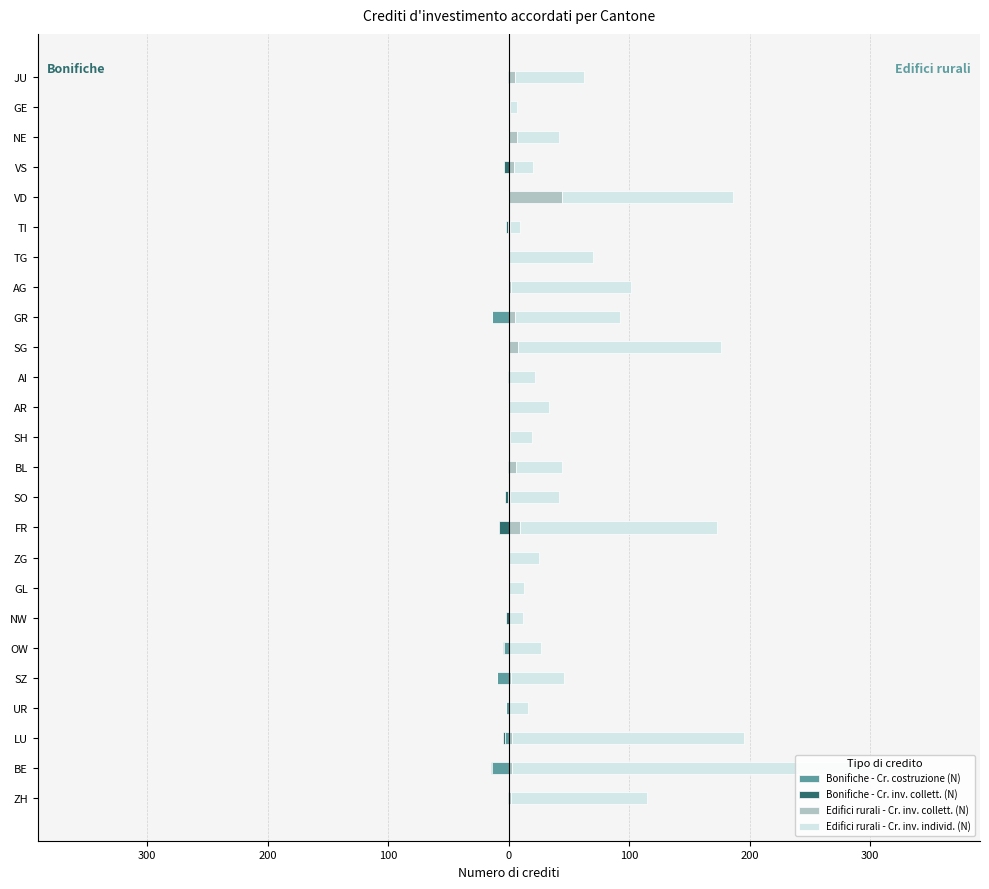

How many bars are there in total?

100